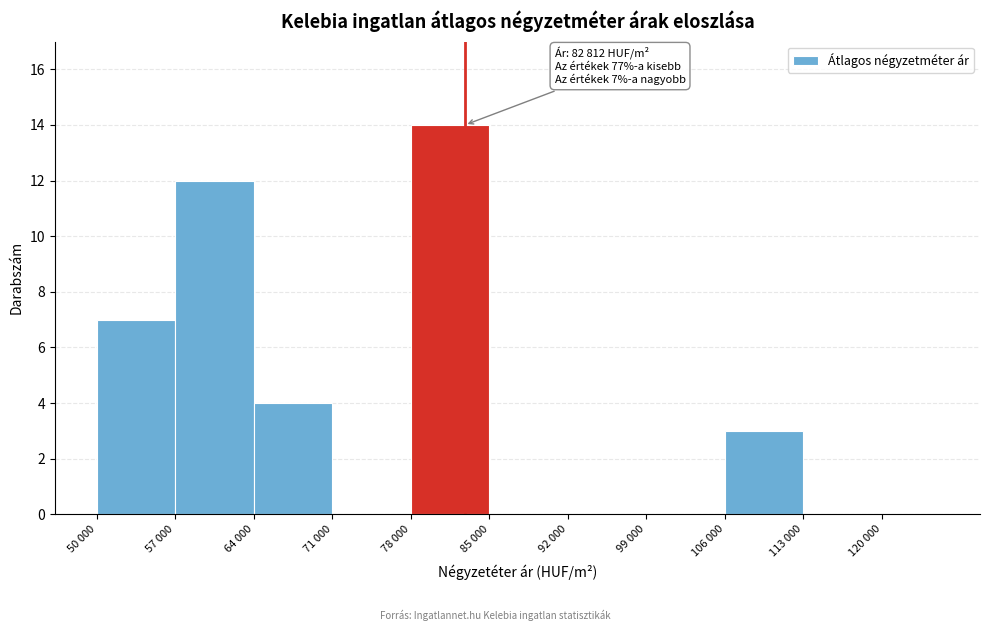

Reading right to left, extract all data points from this chart.

120 000=0	113 000=0	106 000=3	99 000=0	92 000=0	85 000=0	78 000=14	71 000=0	64 000=4	57 000=12	50 000=7